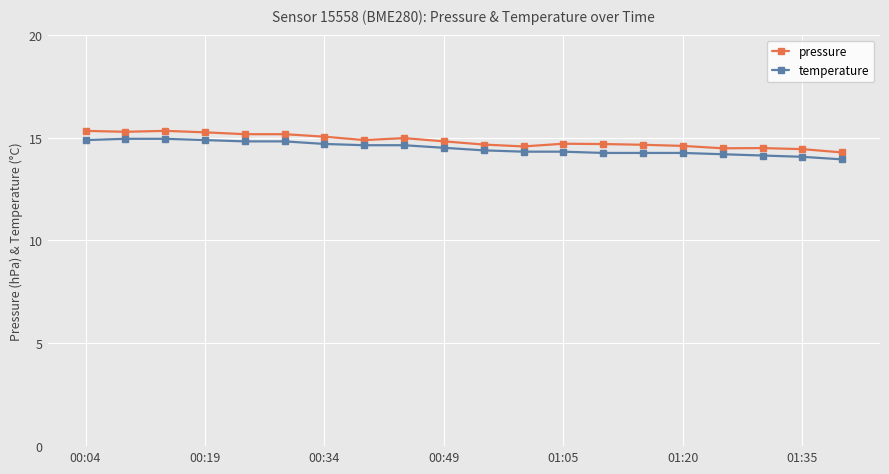

What is the difference between the maximum and minimum values in the pressure series?

1.0